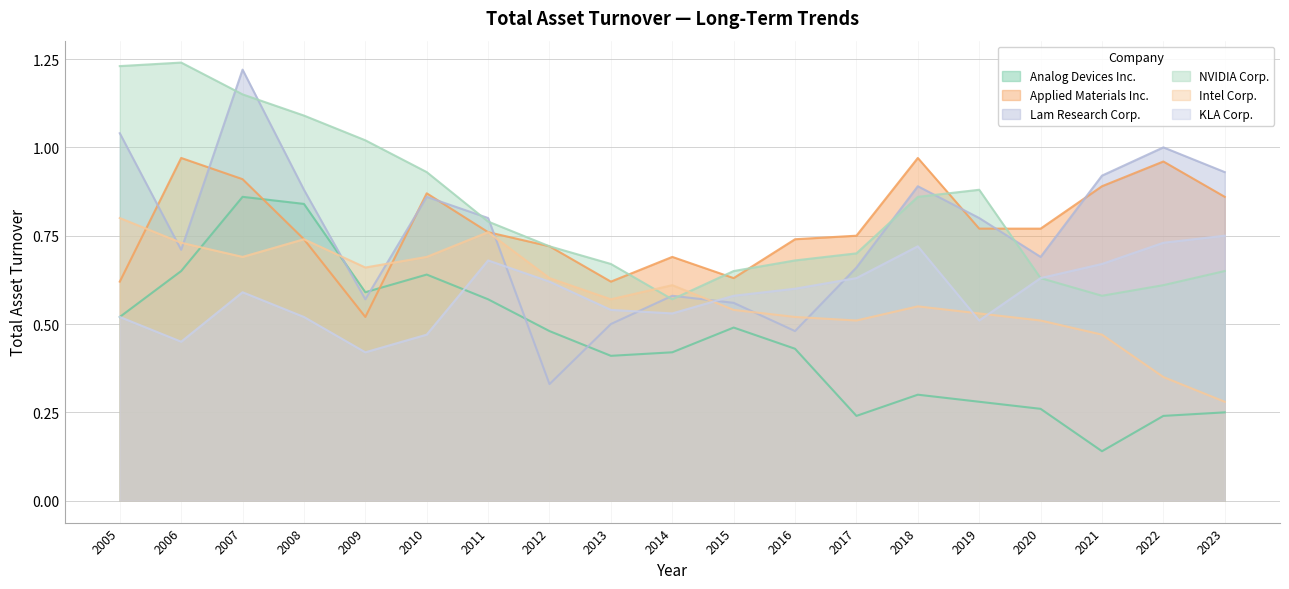

Which series changed the most between 2009 and 2016?

NVIDIA Corp.